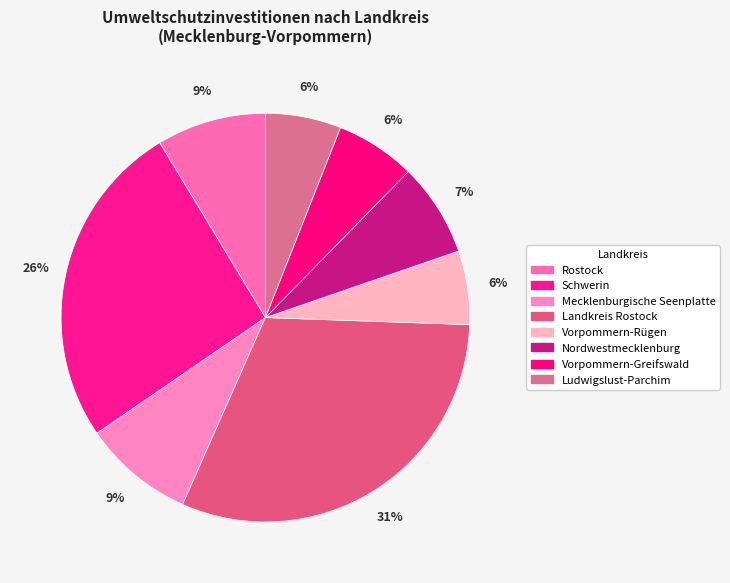

The Mecklenburgische Seenplatte slice represents 4% of the pie. True or false?

False